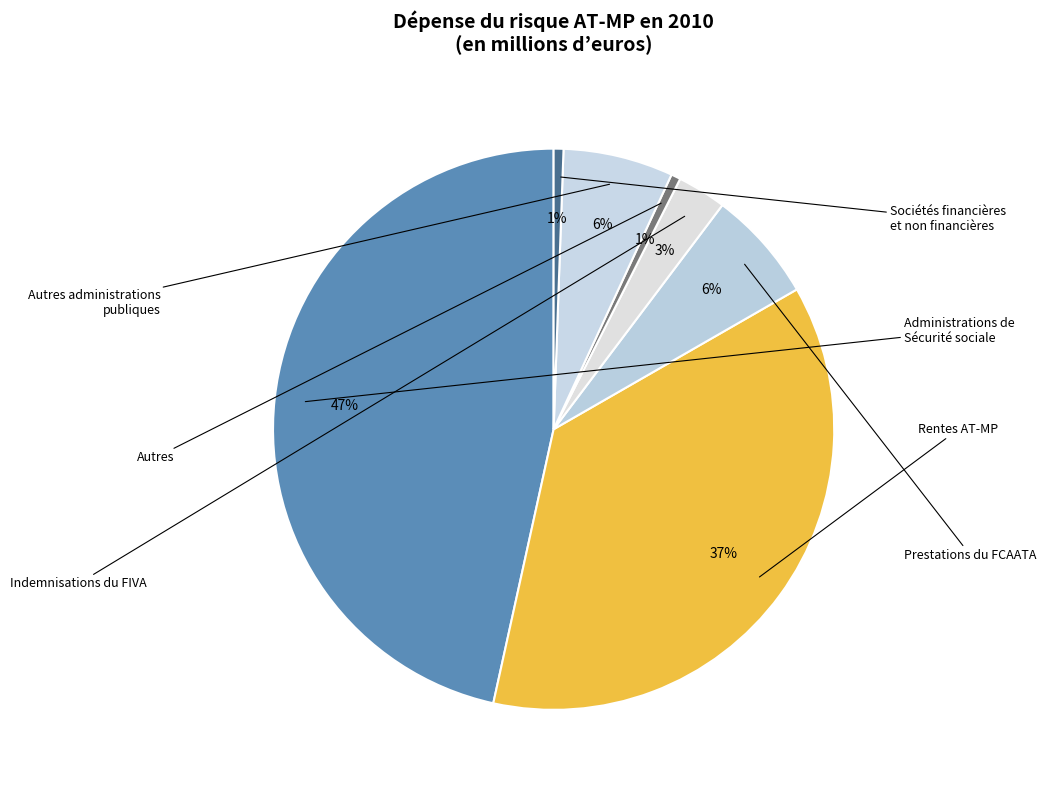

To the nearest percent, what is the difference between the largest and smallest slice percentages?

46%